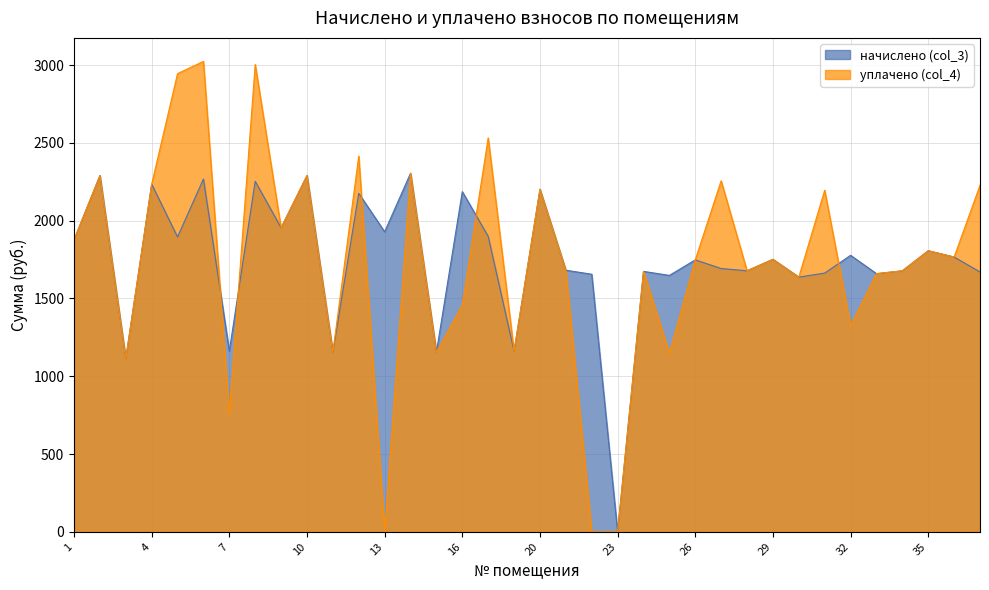

What is the maximum value for уплачено (col_4)?

3023.4